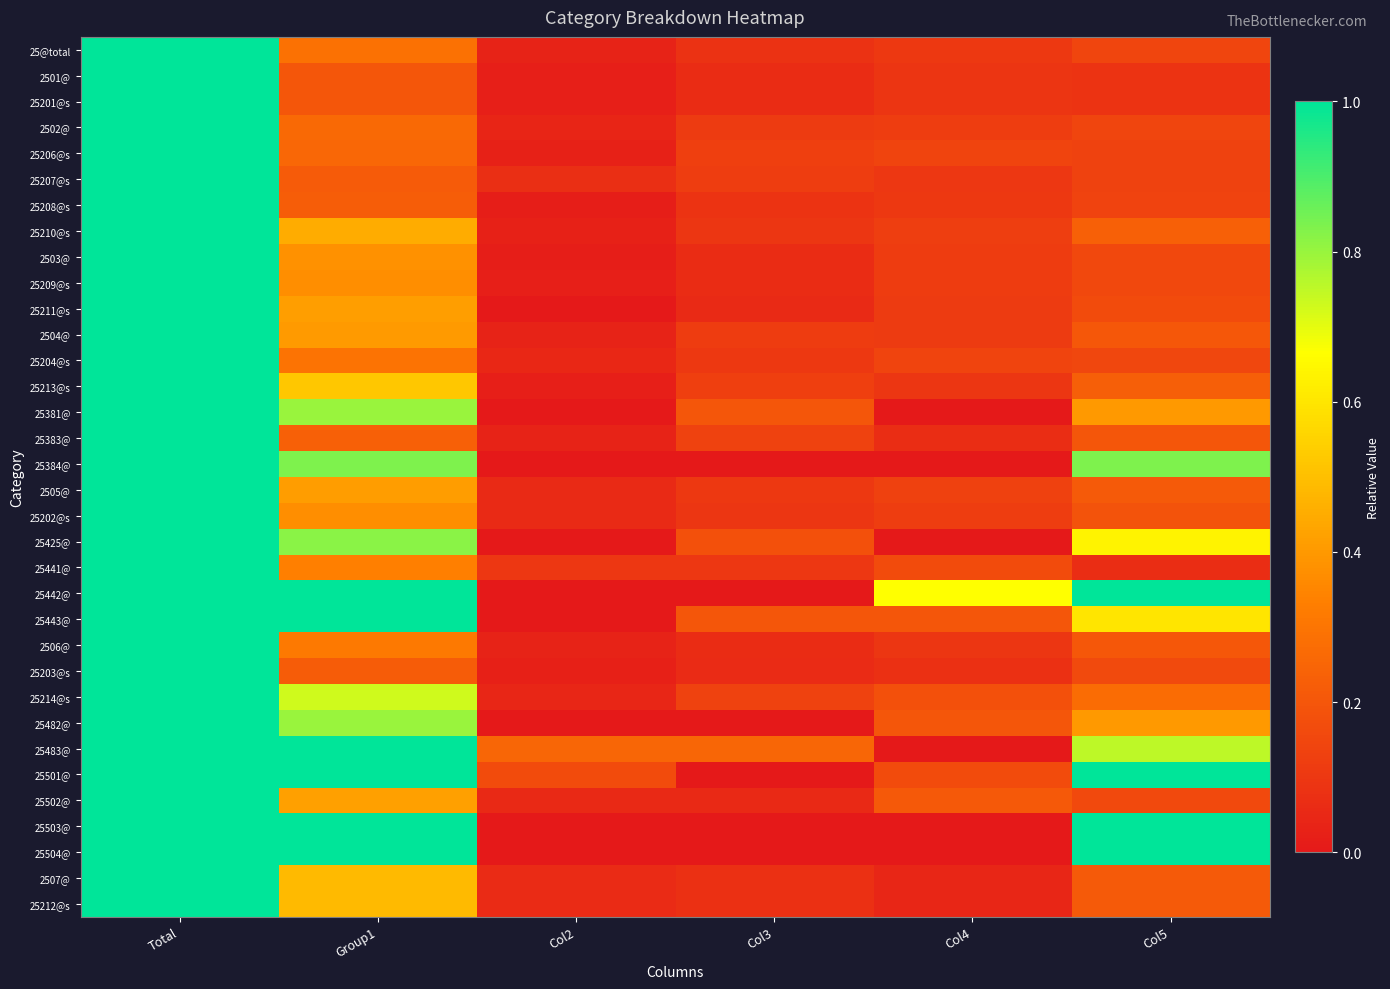

What is the difference between the highest and lowest values at Col4?

0.7